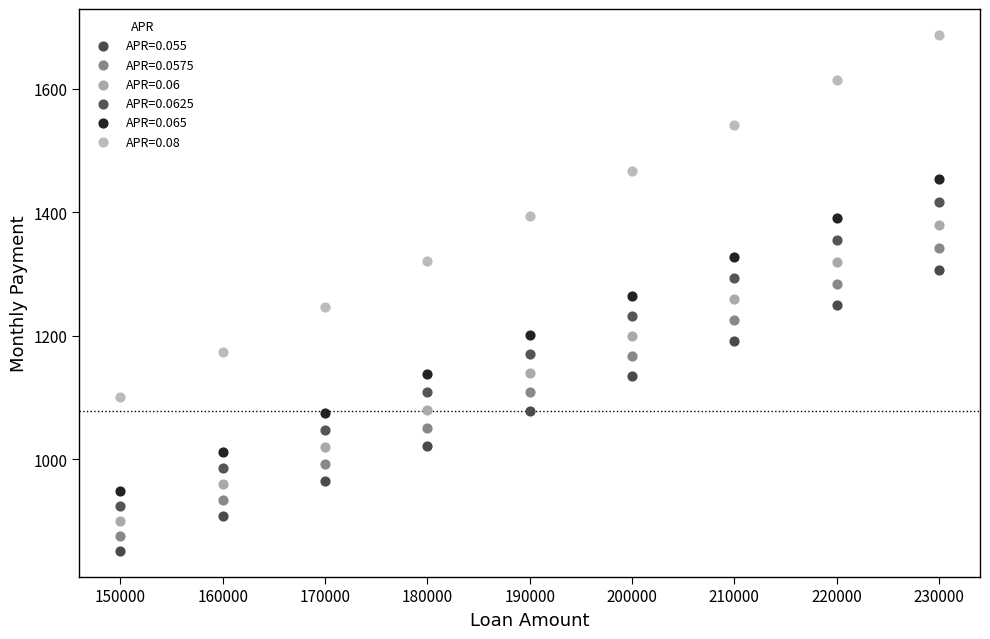

Across all data points, what is the range of Y values (max minus min)?

836.0